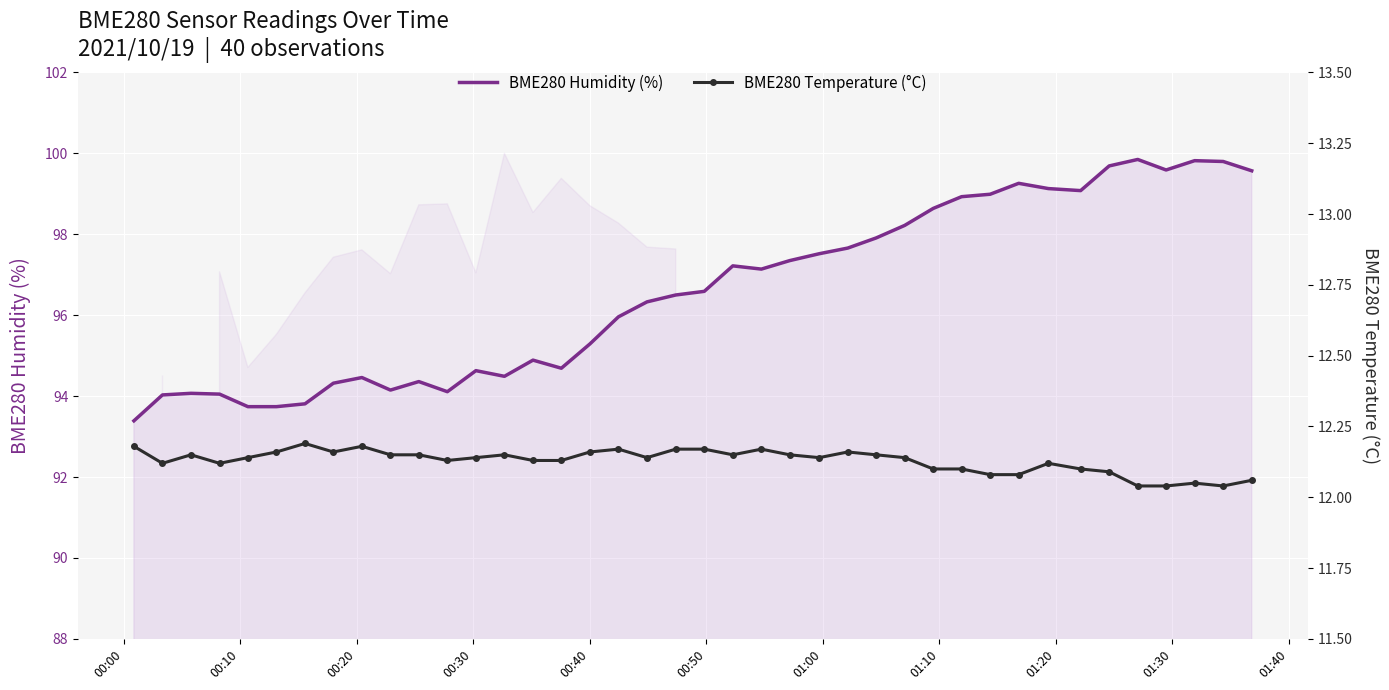

How many values in the BME280 Humidity (%) series are below 96?

18